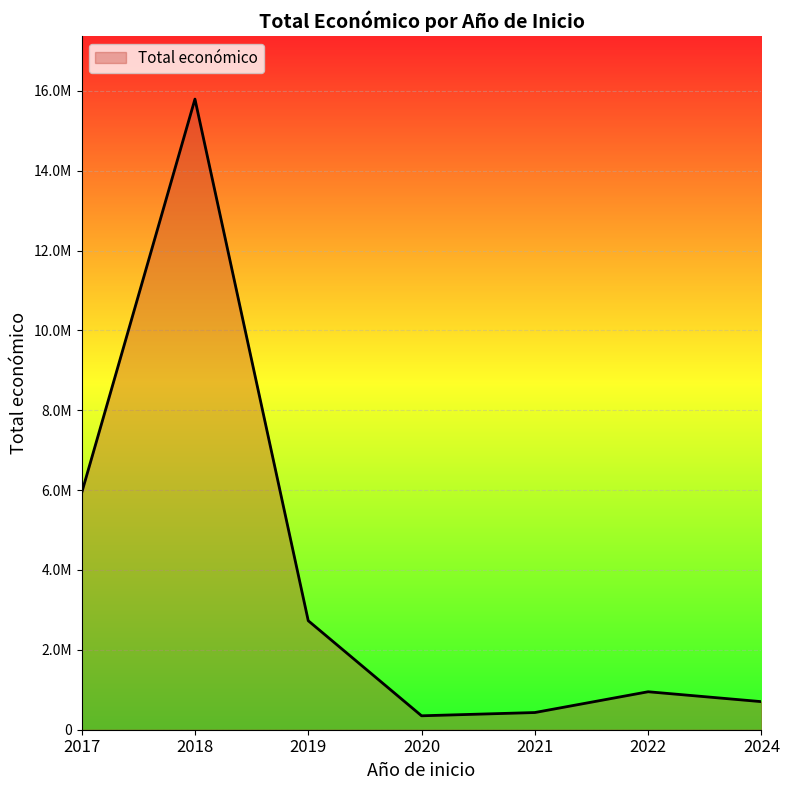

Is this an area chart (filled region under the line)?

Yes